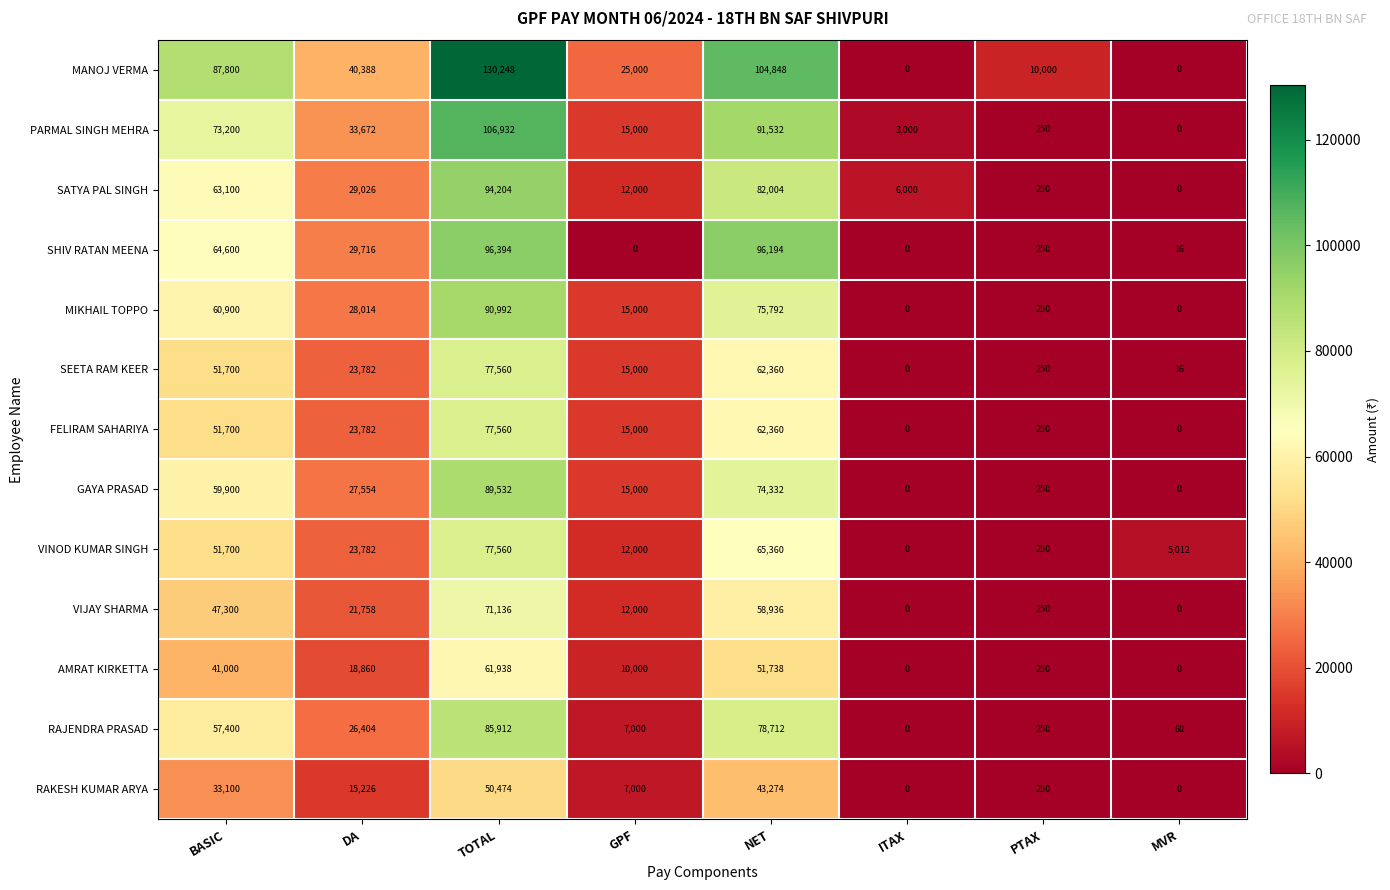

What is the maximum value for MANOJ VERMA?

130248